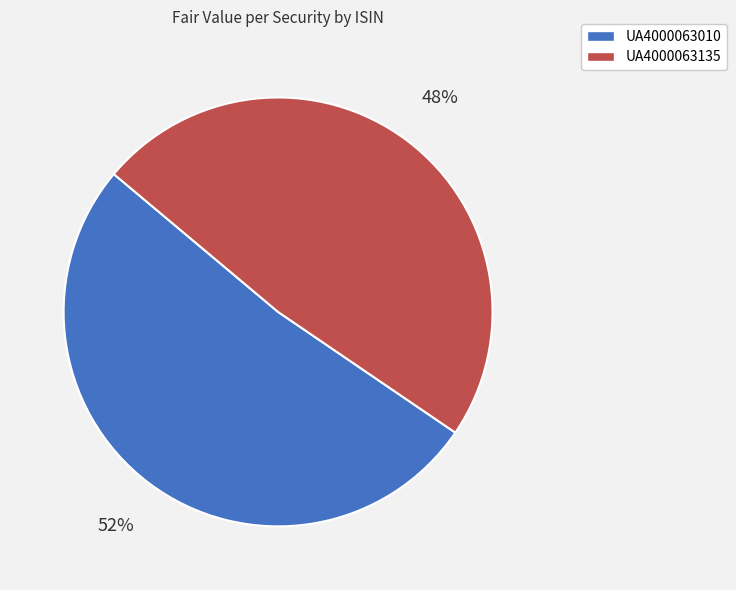

Is UA4000063135 the majority of the pie?

No